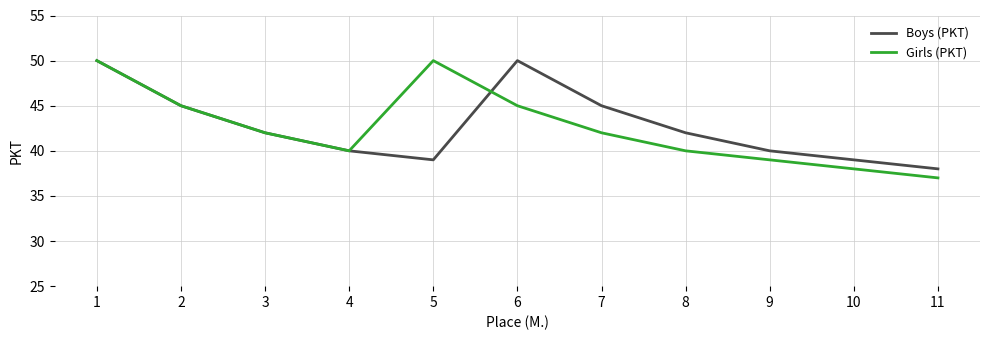

Is it true that Boys (PKT) equals 69 at 3?

False